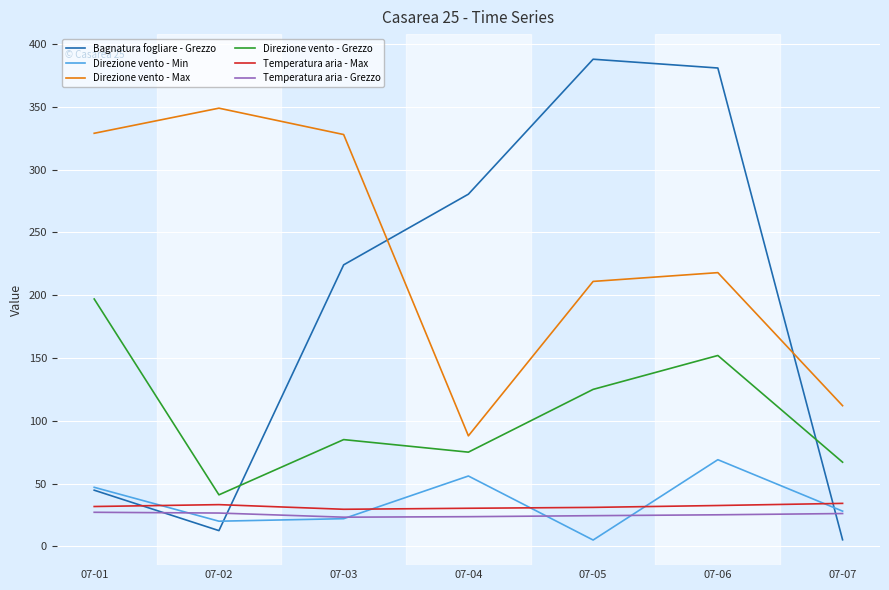

At which label does Direzione vento - Min reach its minimum?

07-05